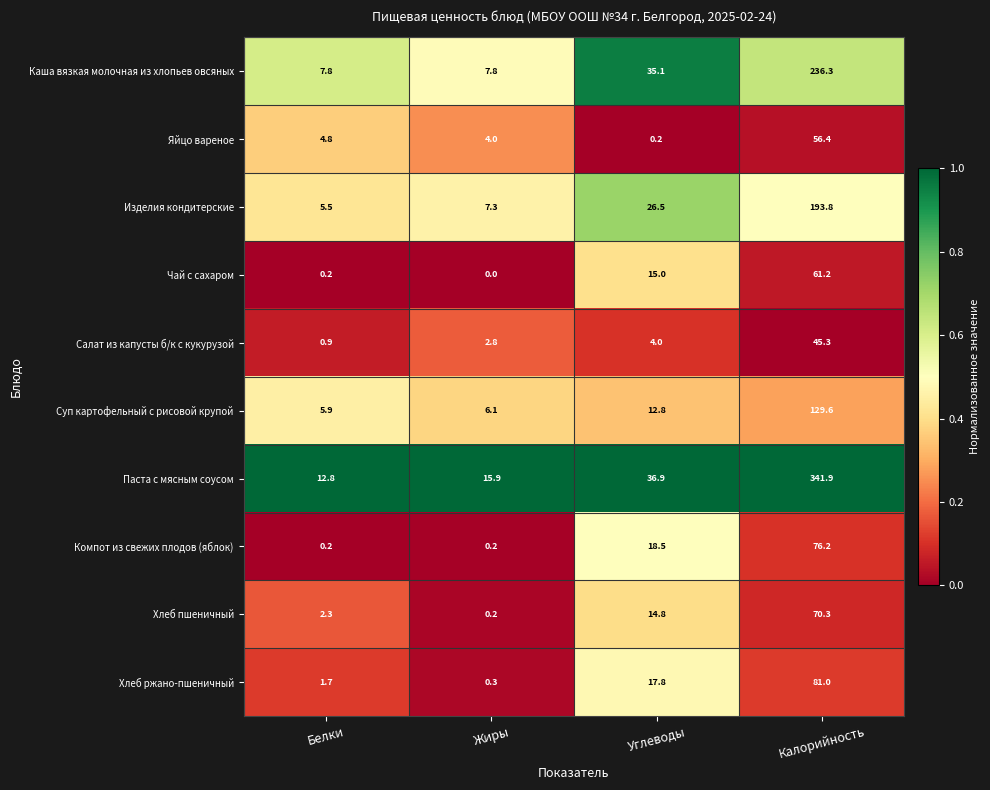

How many distinct data groups are displayed?

10